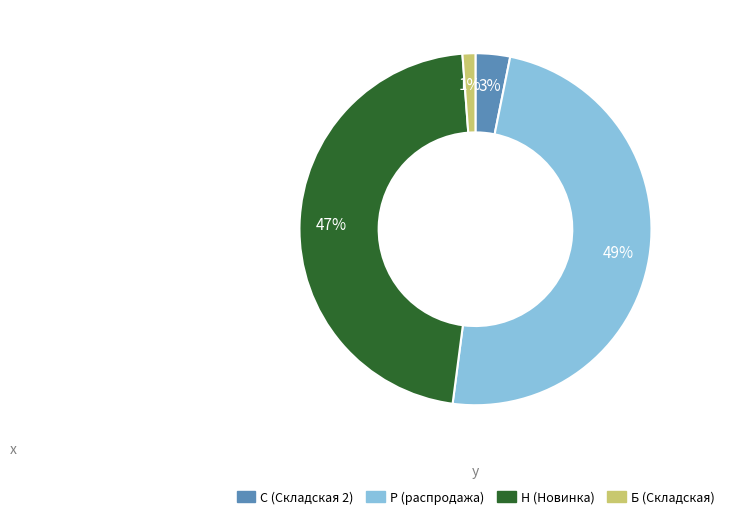

What percentage is the Р (распродажа) slice, to the nearest percent?

49%